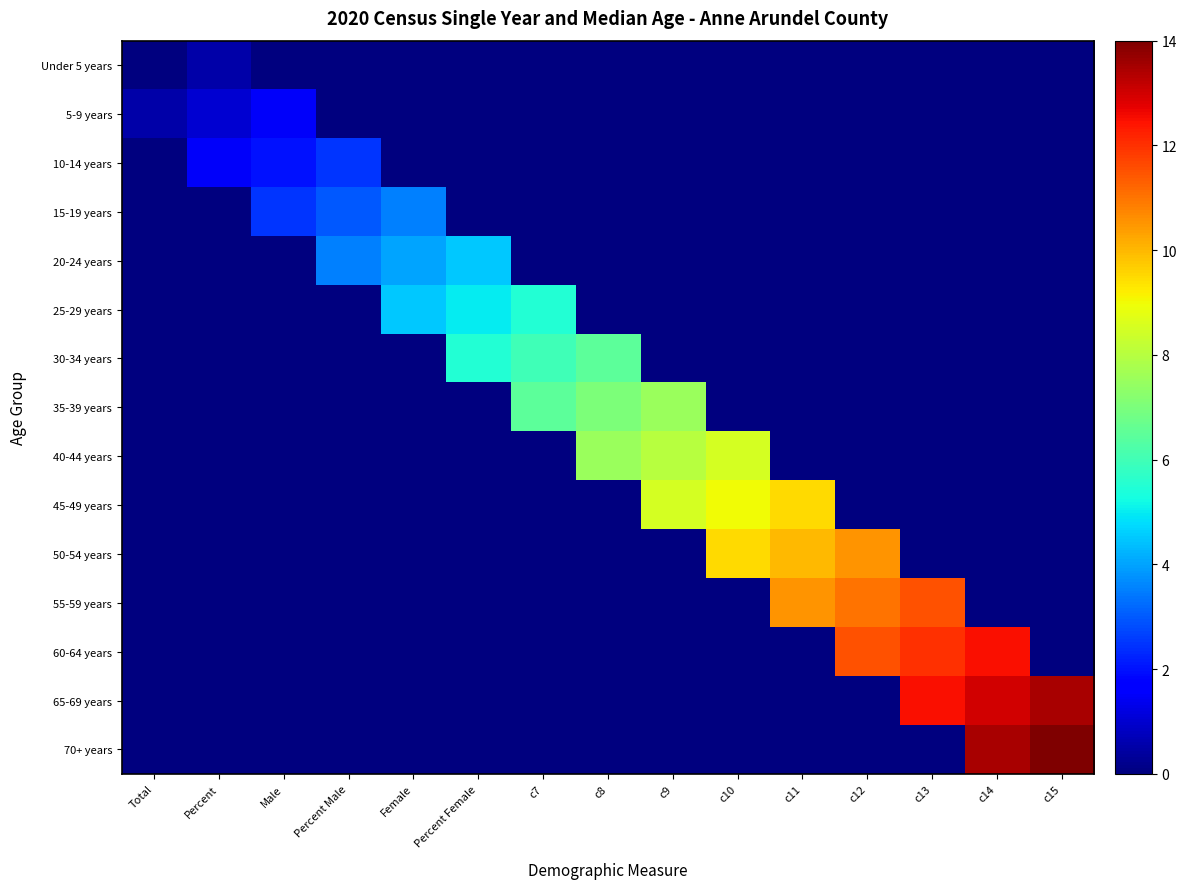

What is the total value across all series at c7?

18.0